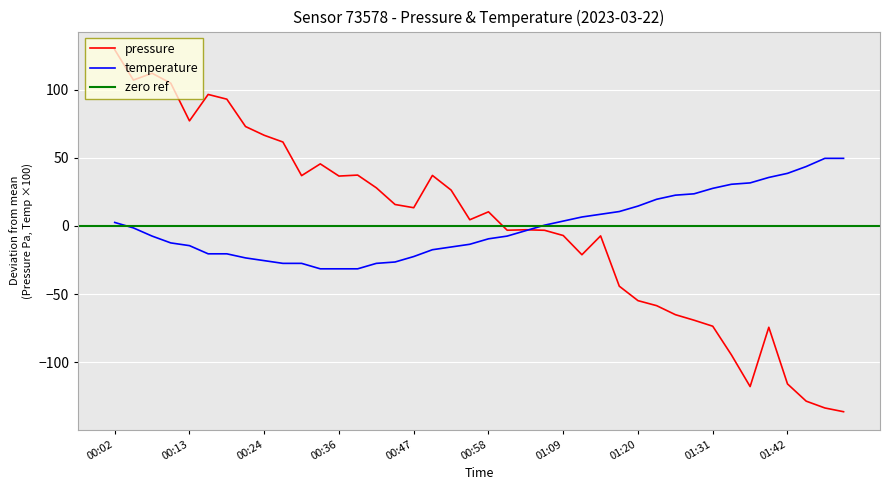

What is the difference between the second highest and minimum values in the temperature series?

81.0